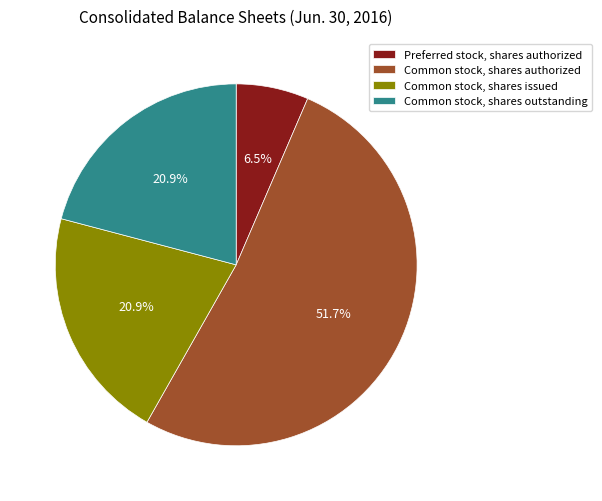

The Preferred stock, shares authorized slice represents 21% of the pie. True or false?

False